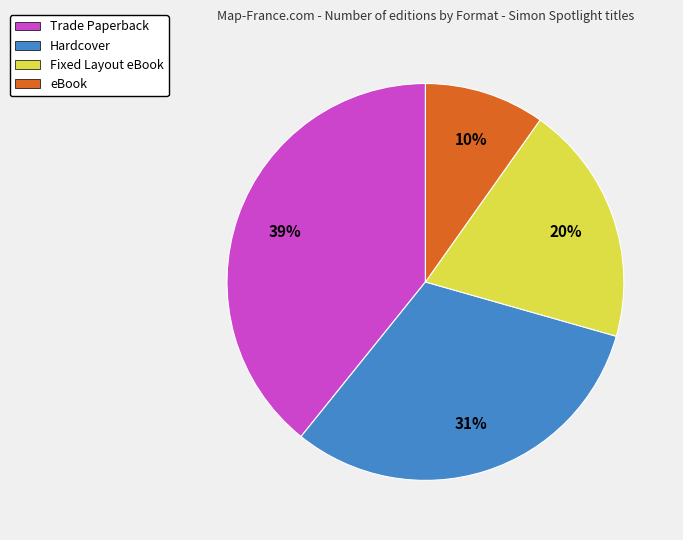

How many slices are in this pie chart?

4